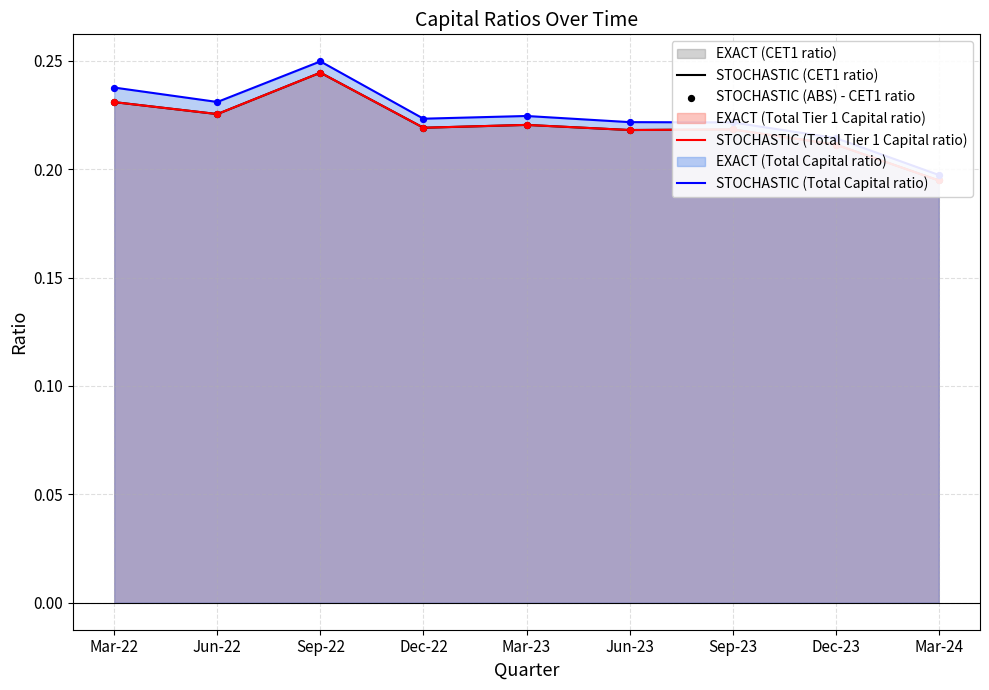

At how many categories does at least one series exceed 0?

9